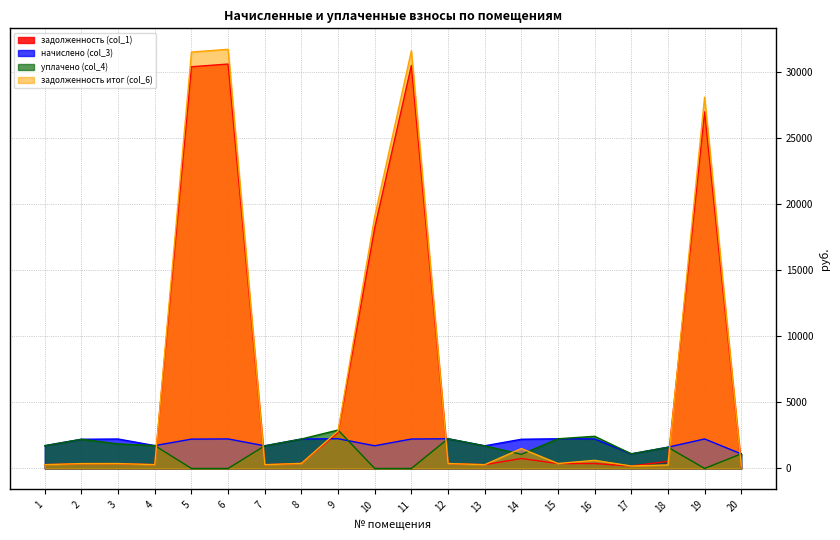

How many times do задолженность итог (col_6) and задолженность (col_1) cross each other?

1